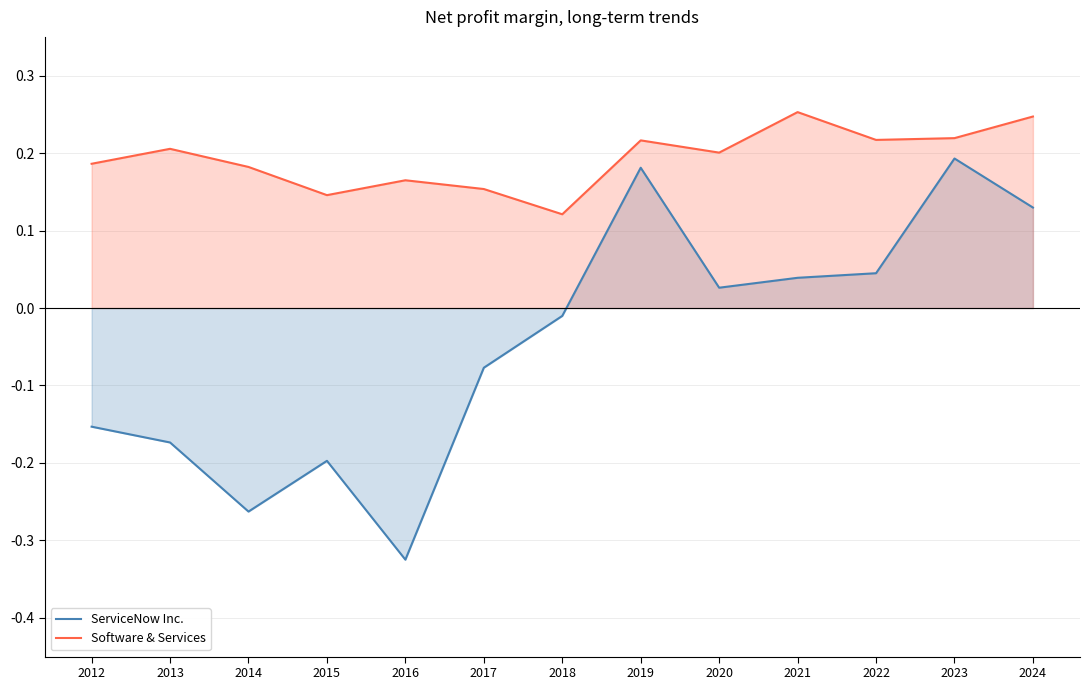

True or false: Software & Services and ServiceNow Inc. cross at least once.

False